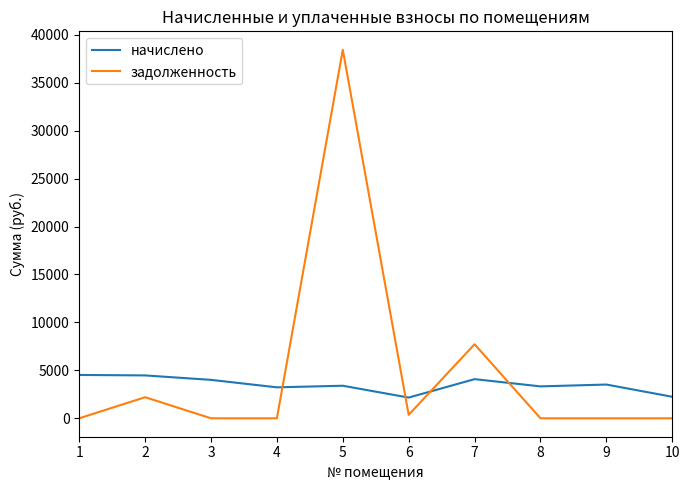

The начислено series shows 6780.7 at 2. True or false?

False